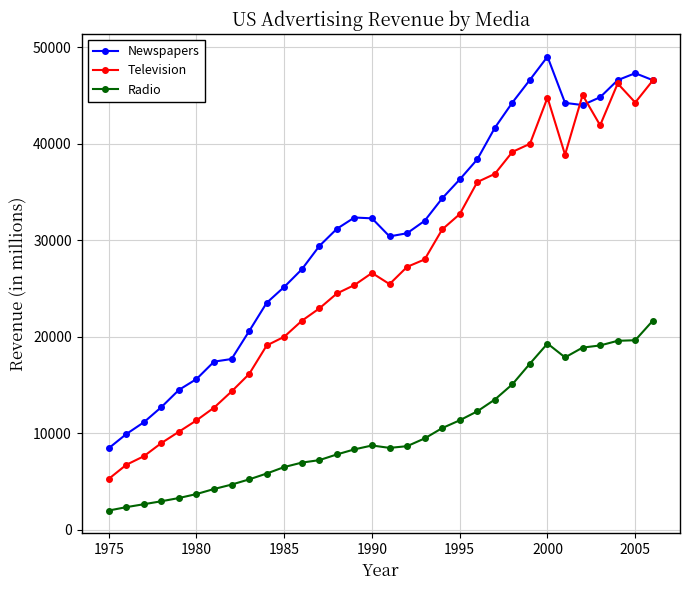

What is the sum of all Television values?

857869